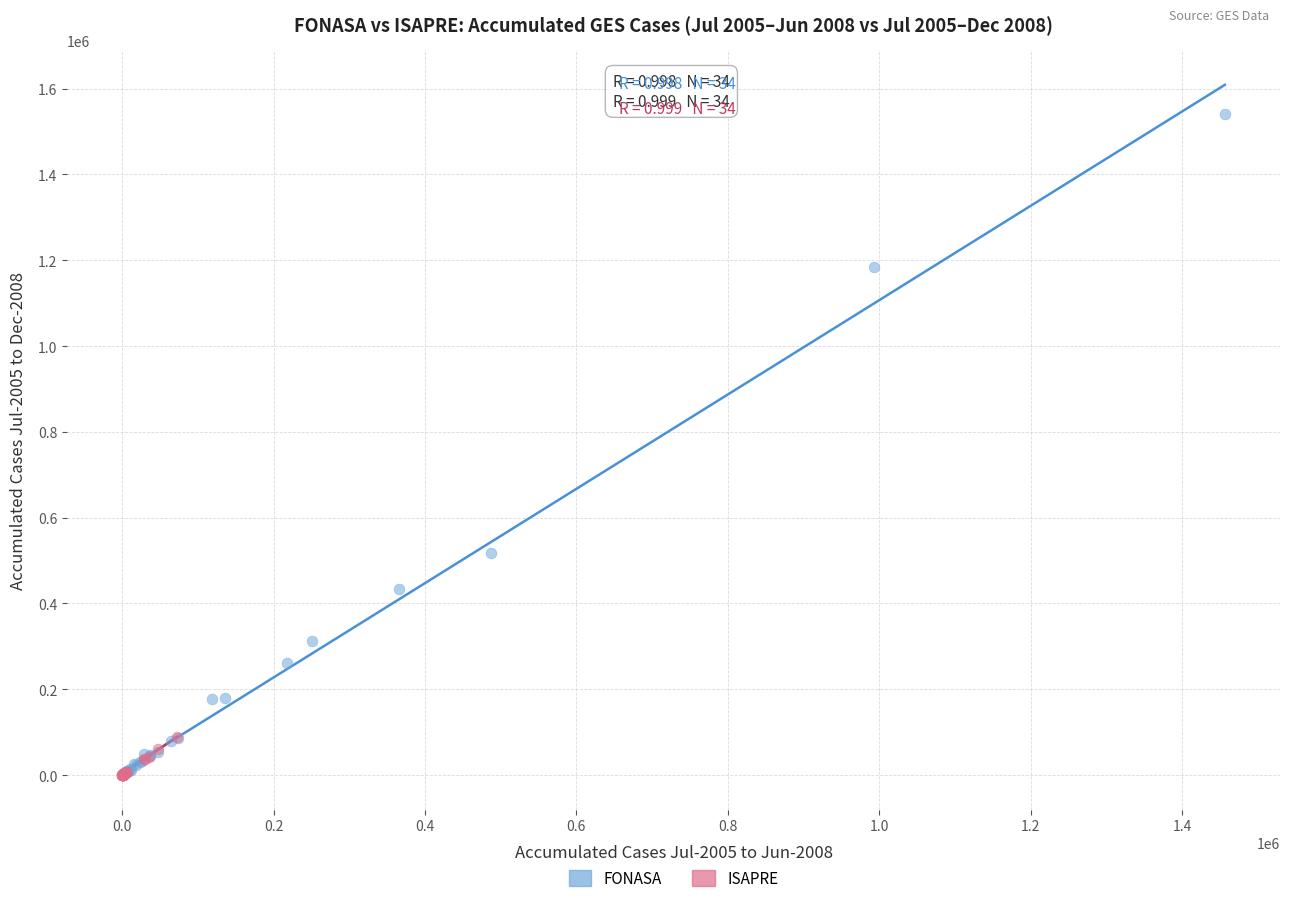

Which series reaches the maximum Y coordinate?

FONASA